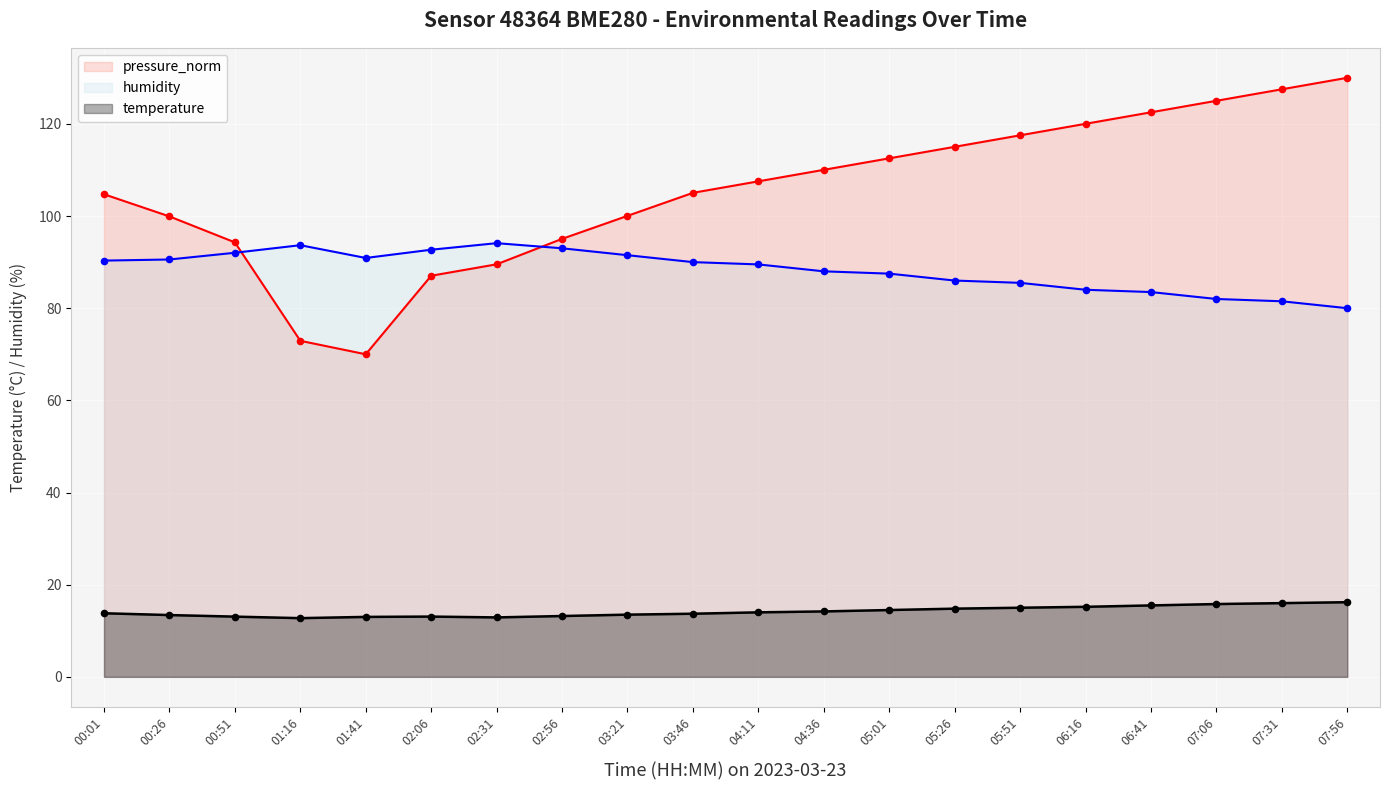

At which category is the sum across all series the highest?

07:56